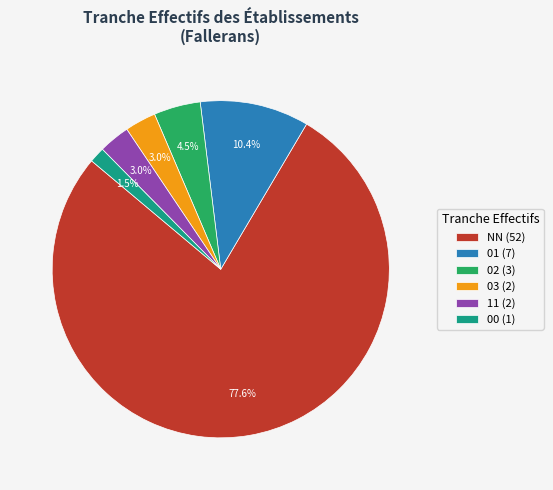

What is the smallest slice in the pie chart?

00 (1)